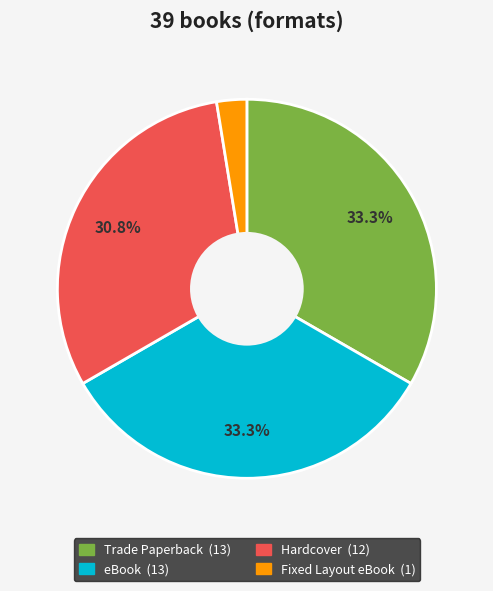

Does any single category account for the majority?

No